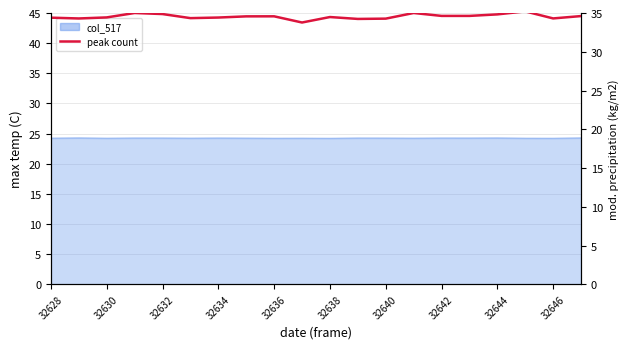

Reading left to right, transcribe all the data shown in this chart.

34.4	34.3	34.4	35.0	34.9	34.3	34.4	34.6	34.6	33.8	34.5	34.2	34.3	35.0	34.6	34.6	34.8	35.2	34.3	34.6